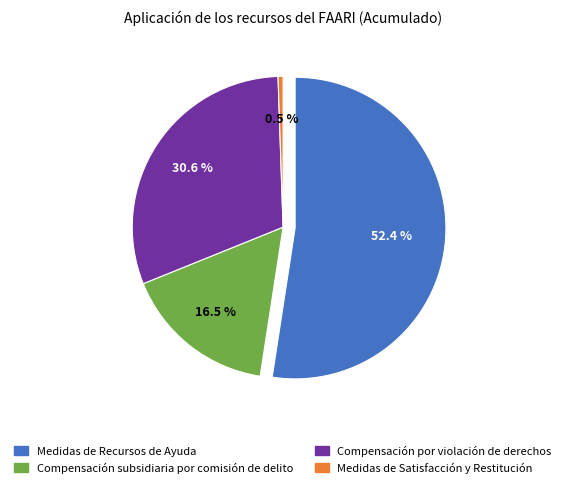

Does any single category account for the majority?

Yes